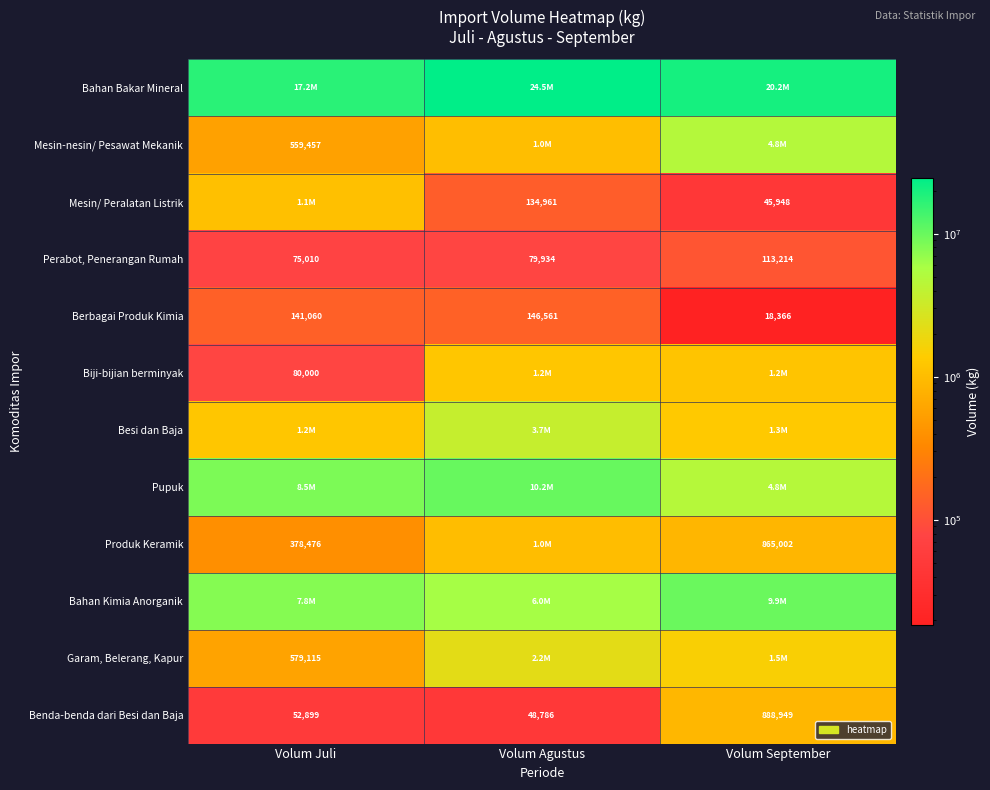

What is the difference between the maximum and second lowest values in the Benda-benda dari Besi dan Baja series?

836050